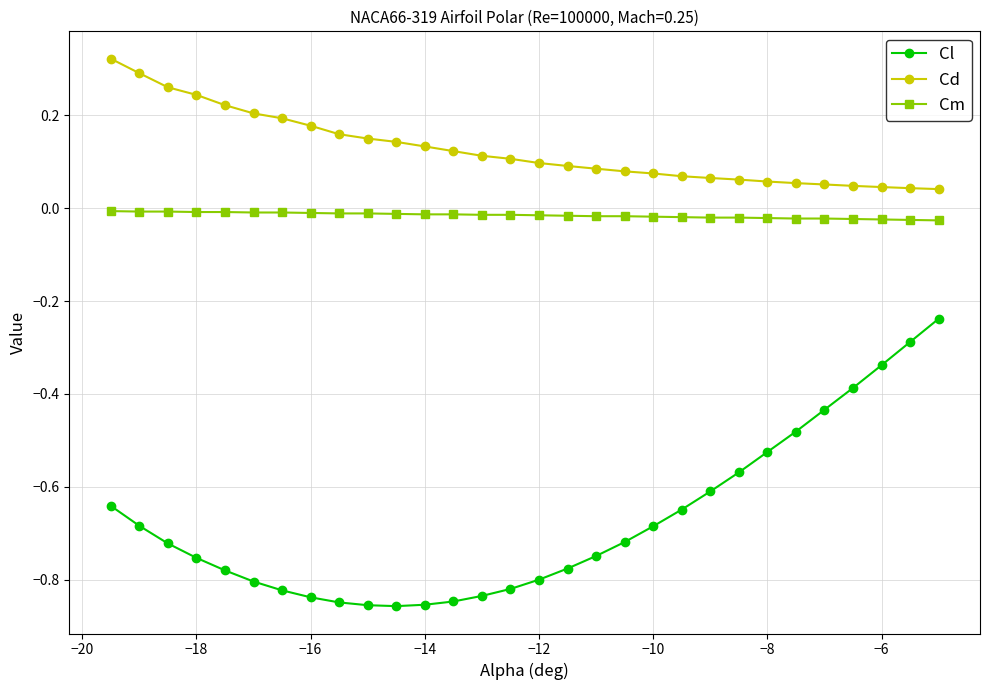

What is the difference between the second highest and second lowest values in the Cl series?

0.6